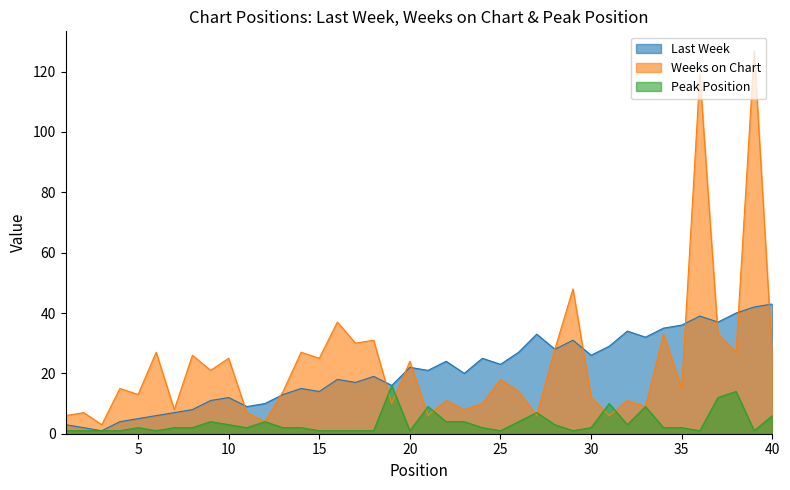

Does the chart have visible grid lines?

No